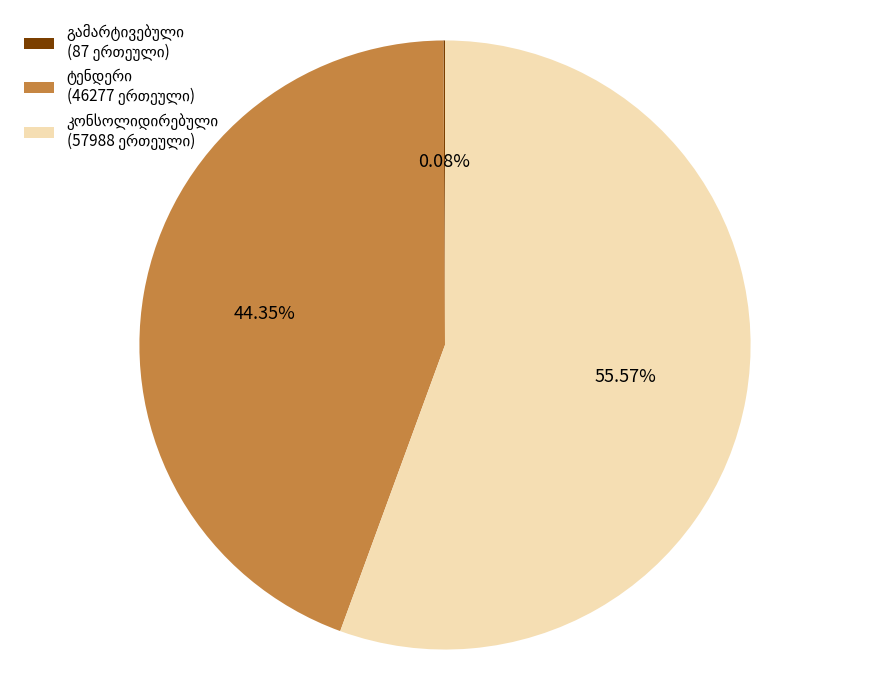

Is there any slice that represents more than half of the pie?

Yes